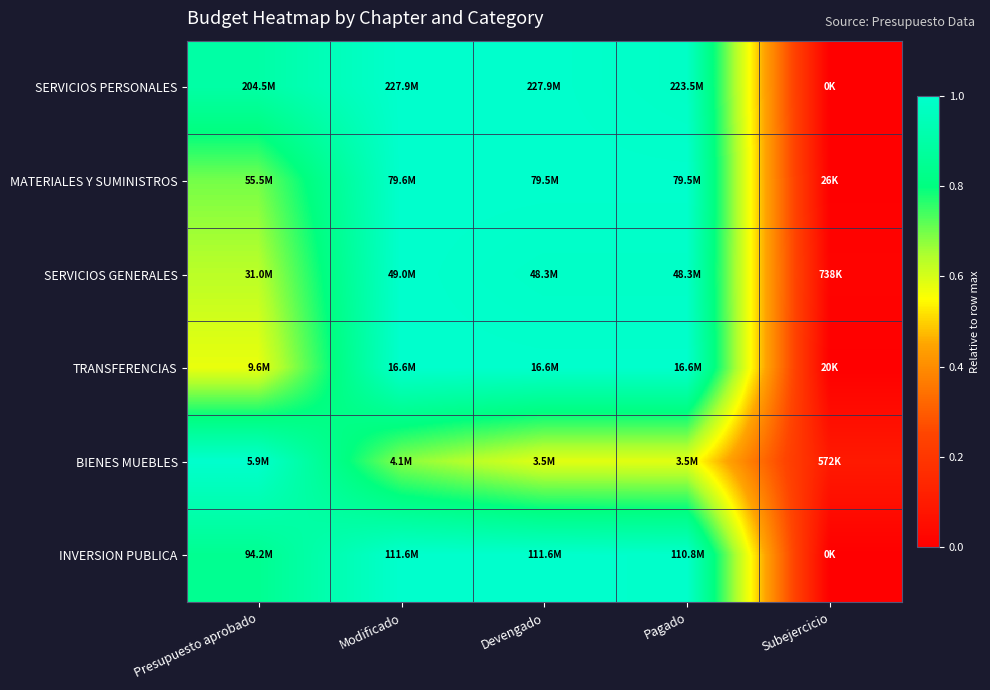

What is the spread (max minus min) of values at Pagado?

0.4